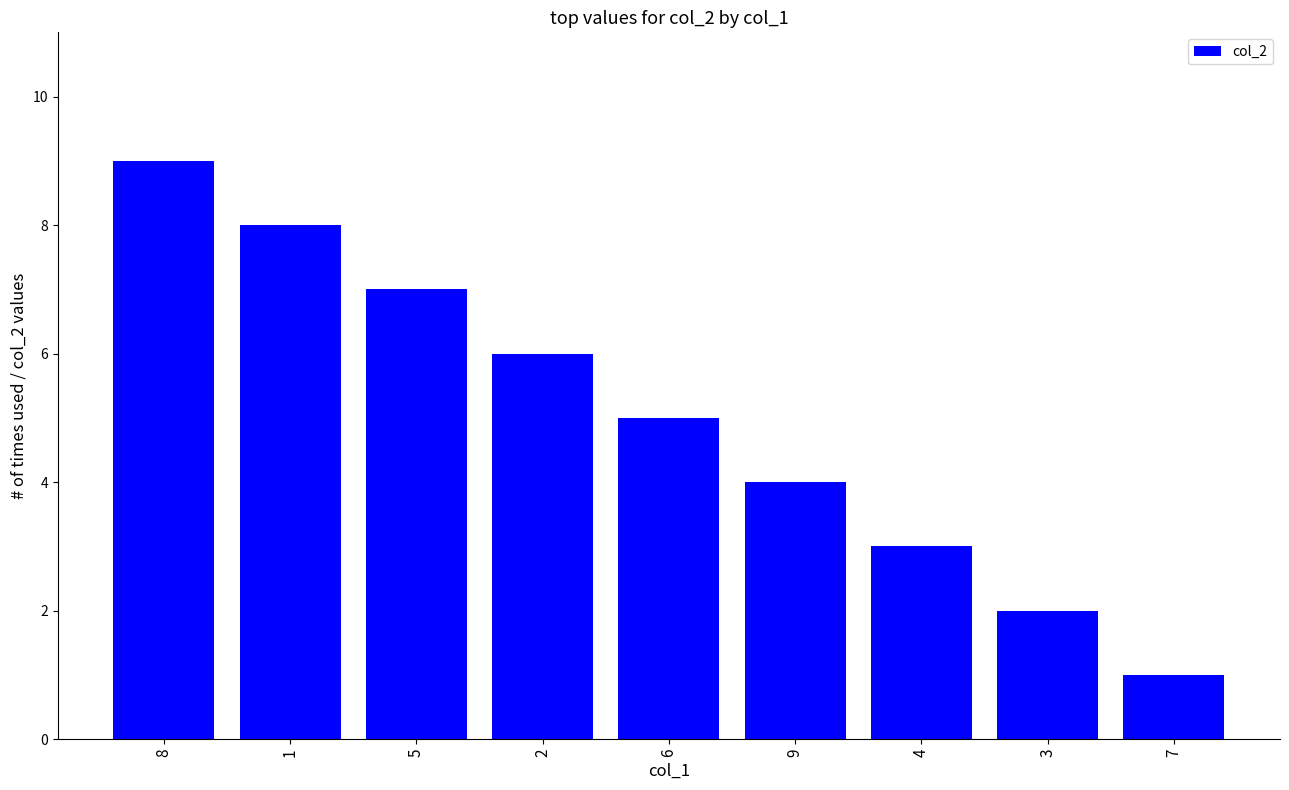

Reading left to right, what are all the values shown in this chart?

9	8	7	6	5	4	3	2	1